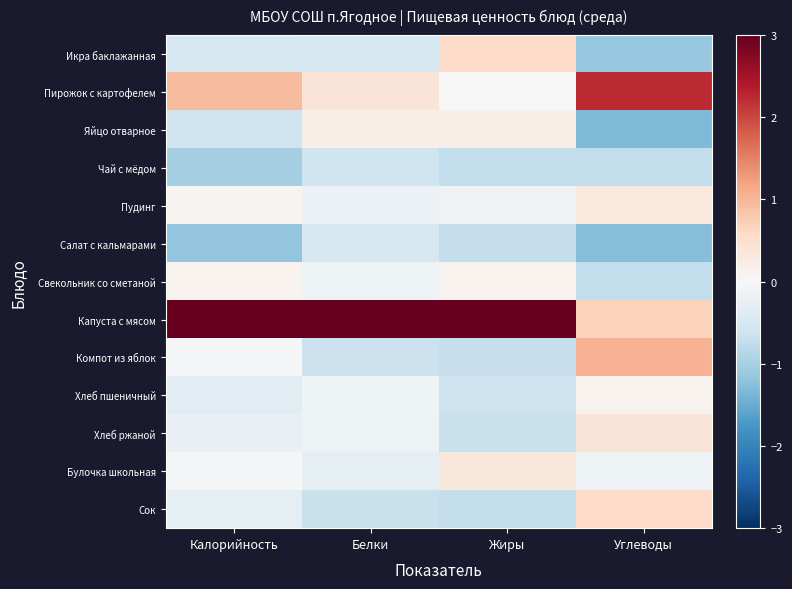

Which series changed the most between Калорийность and Углеводы?

Капуста с мясом